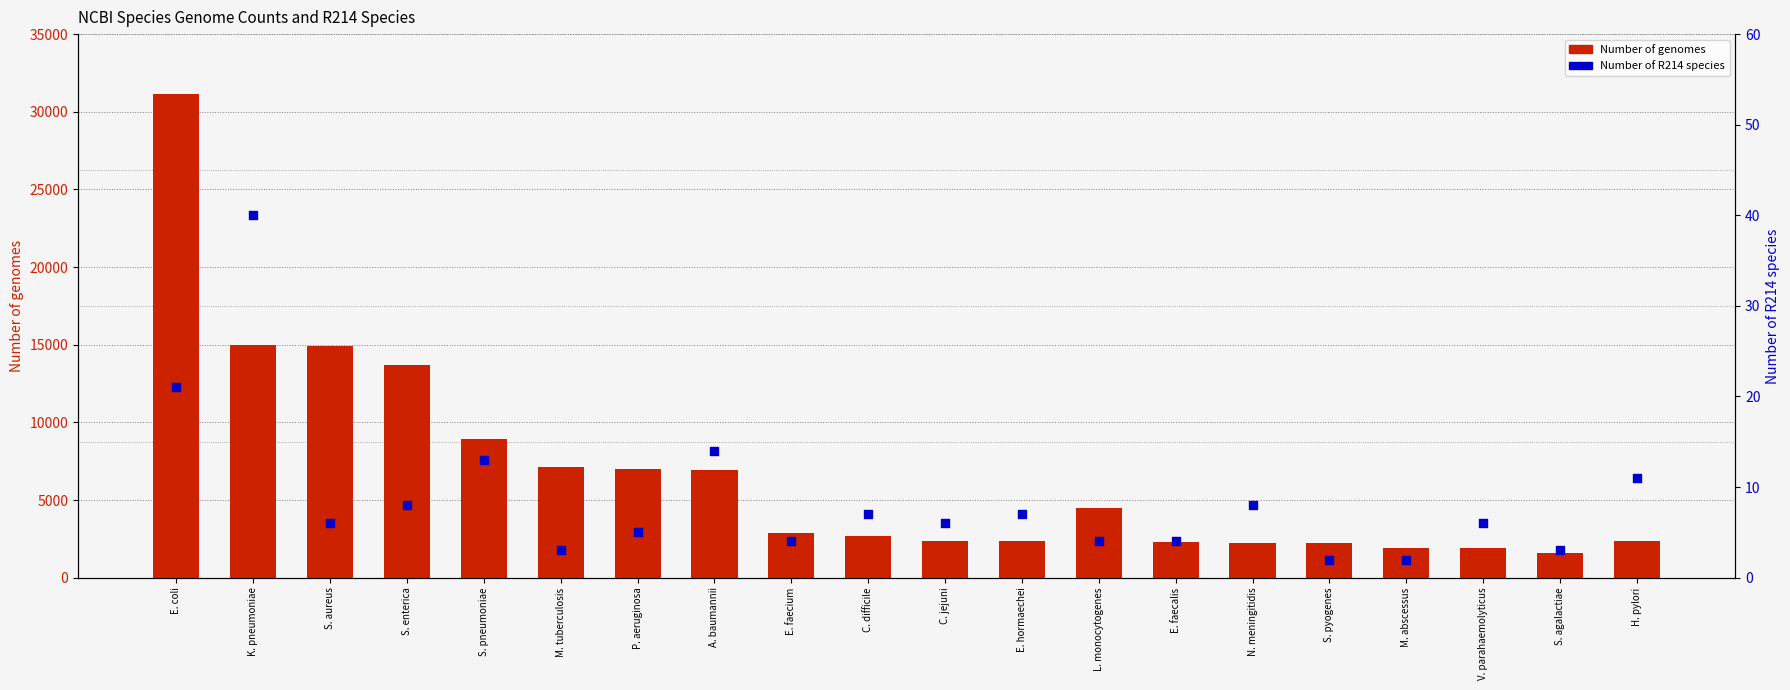

Which series has the largest total across all categories?

Number of genomes